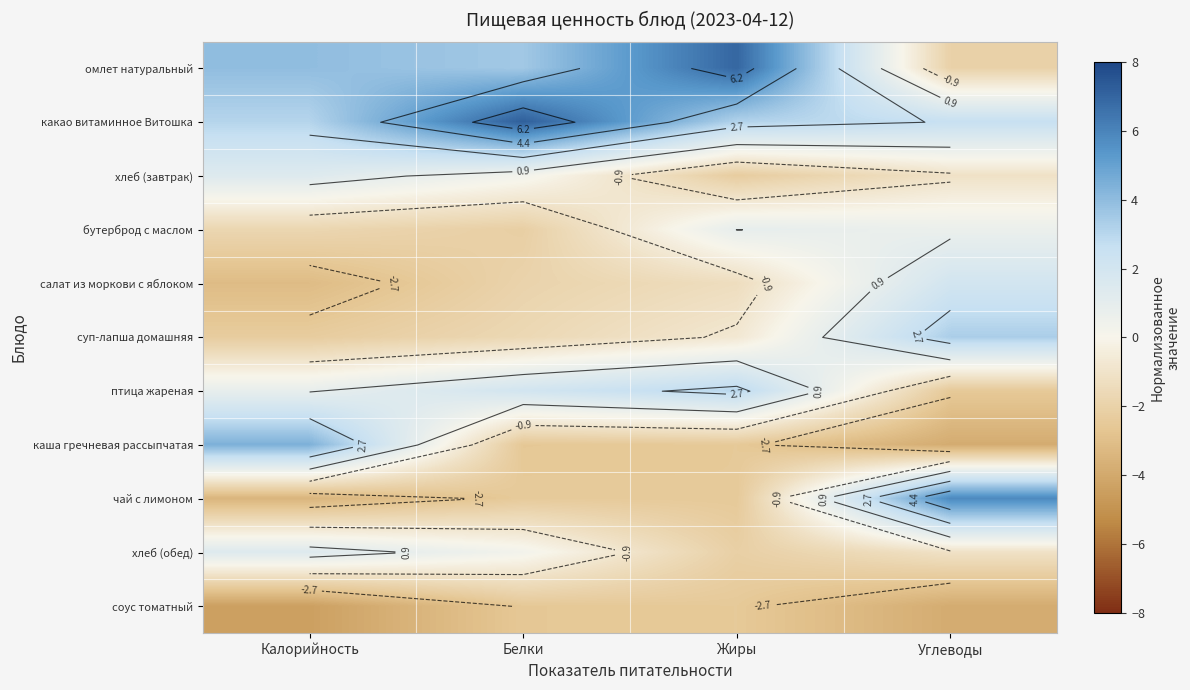

Is it true that салат из моркови с яблоком equals -2.0 at Калорийность?

False